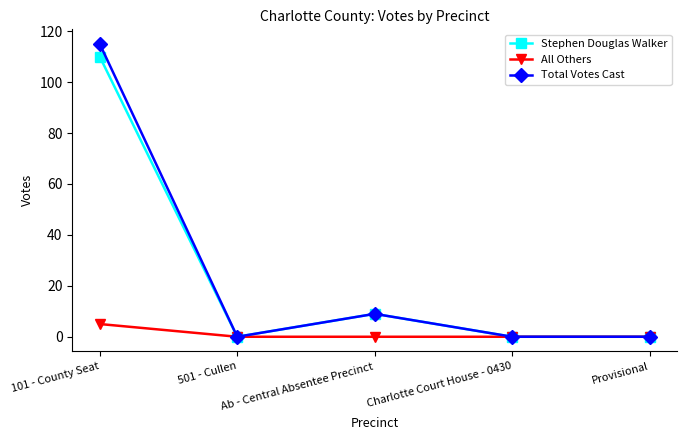

Reading left to right, extract all data points from this chart.

Stephen Douglas Walker: 110	0	9	0	0
All Others: 5	0	0	0	0
Total Votes Cast: 115	0	9	0	0